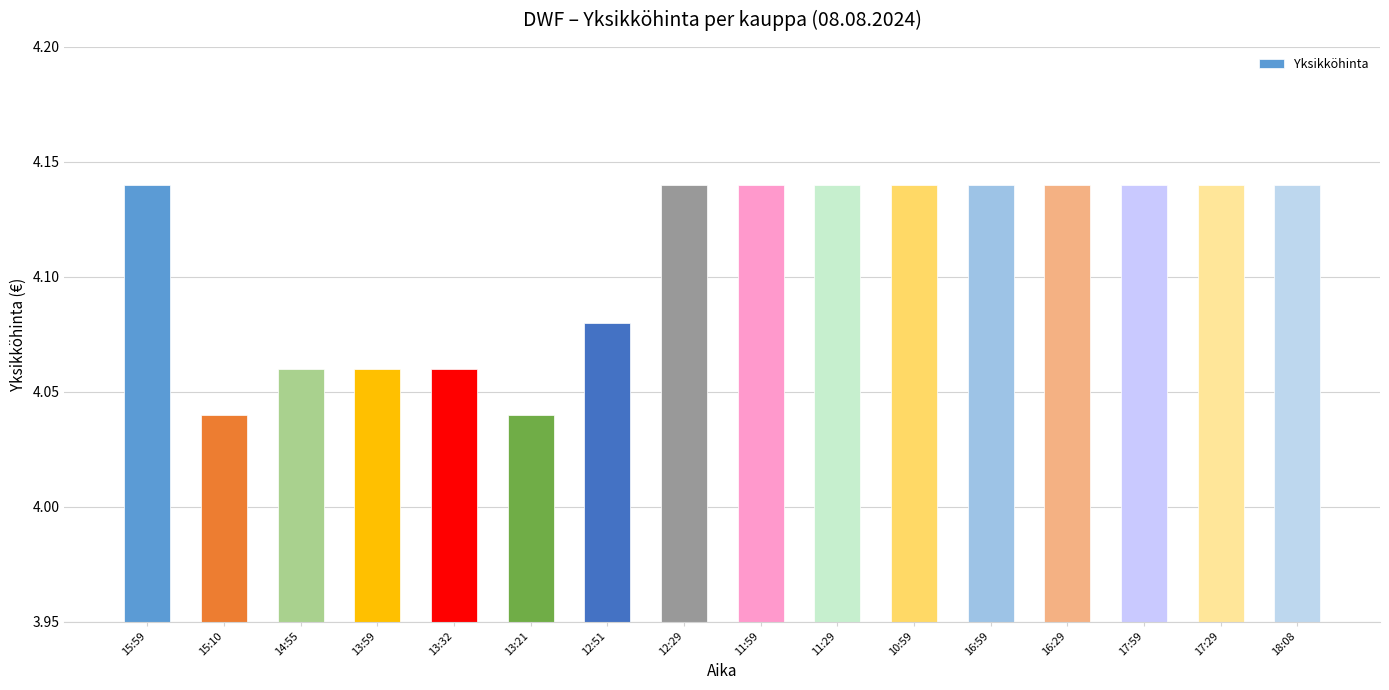

Which has a higher value, 10:59 or 14:55?

10:59